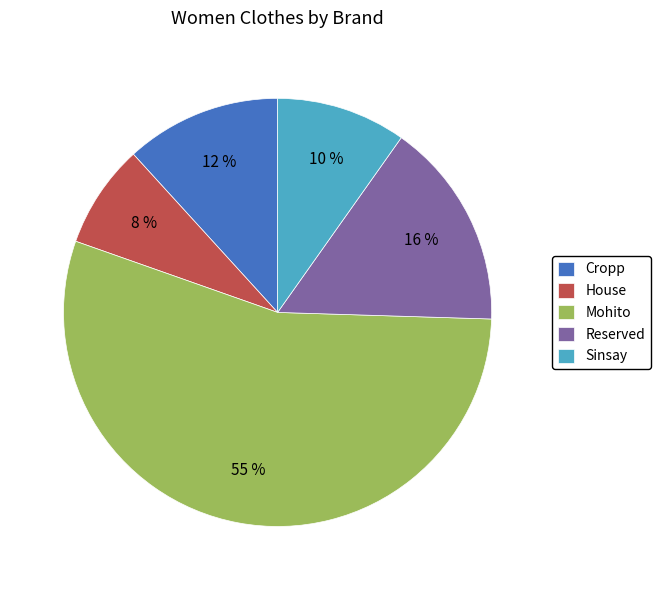

To the nearest percent, what portion does House represent?

8%